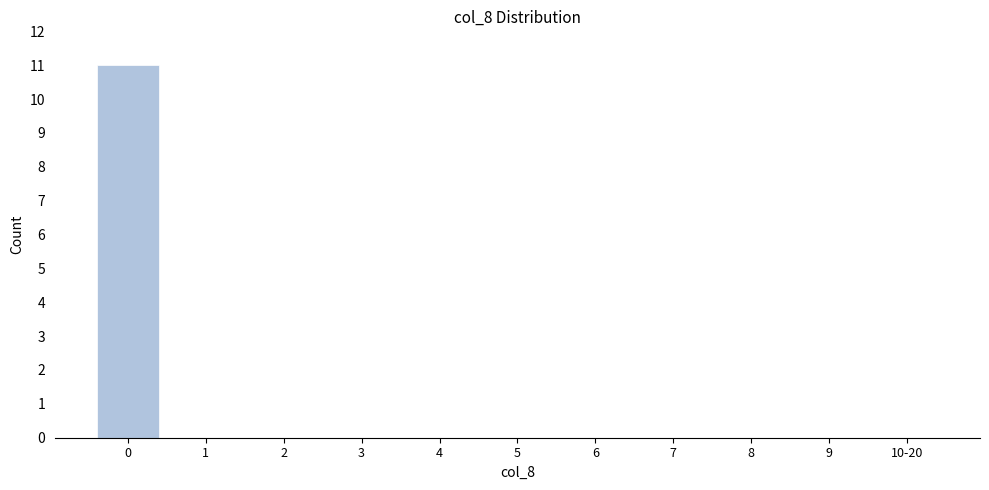

Reading left to right, what are all the values shown in this chart?

0=11	1=0	2=0	3=0	4=0	5=0	6=0	7=0	8=0	9=0	10-20=0